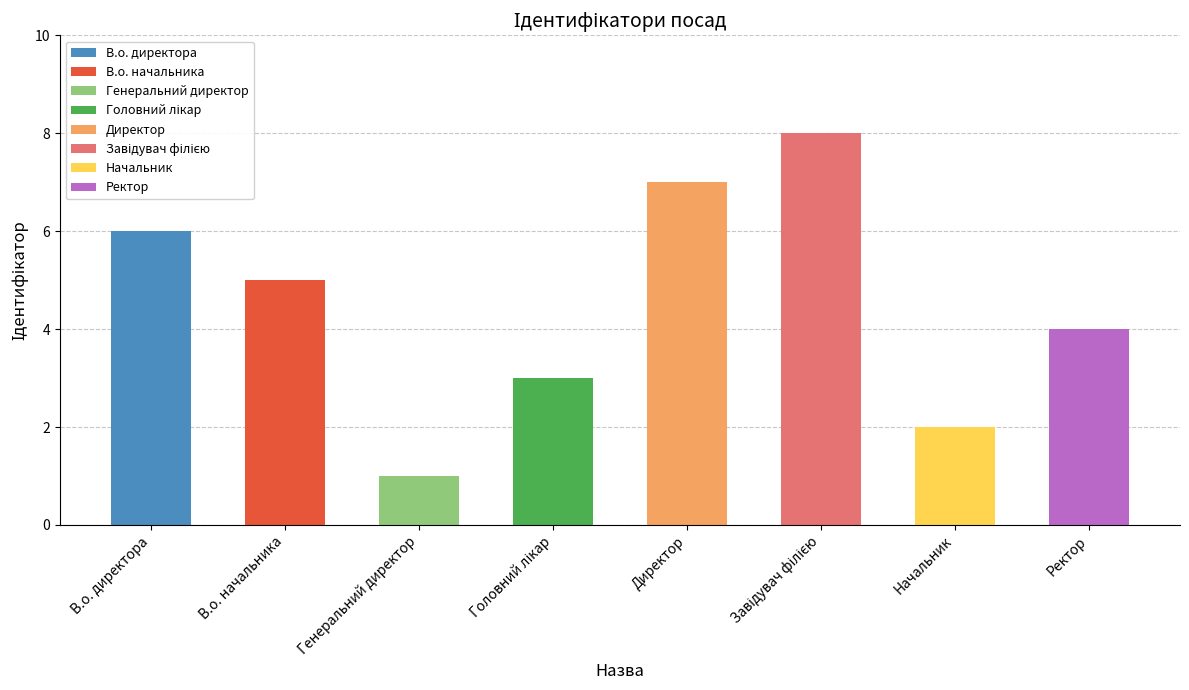

How many categories are shown in the chart?

8